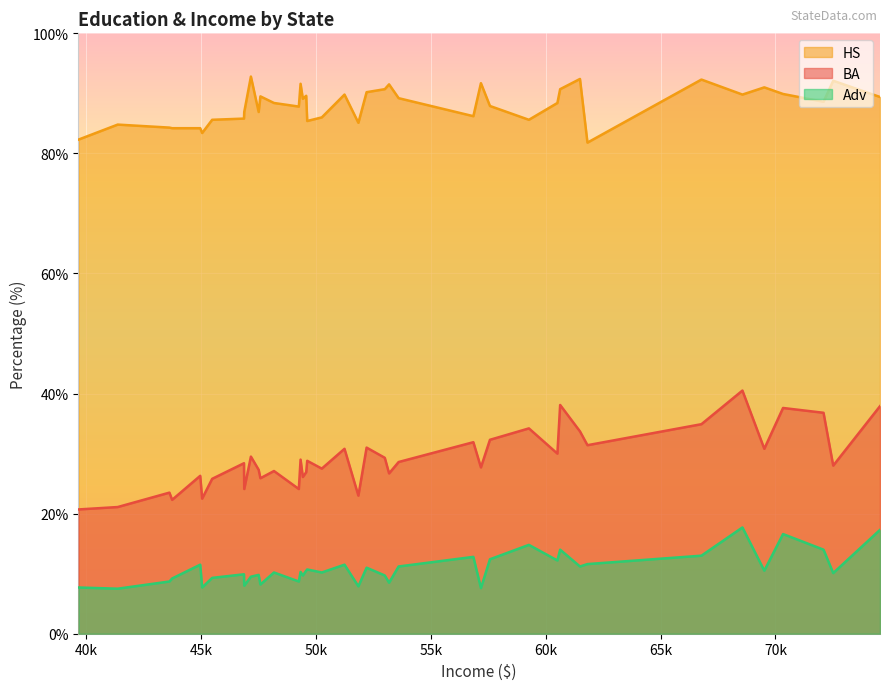

What is the value of the Adv point at the 17th from the left?

9.2